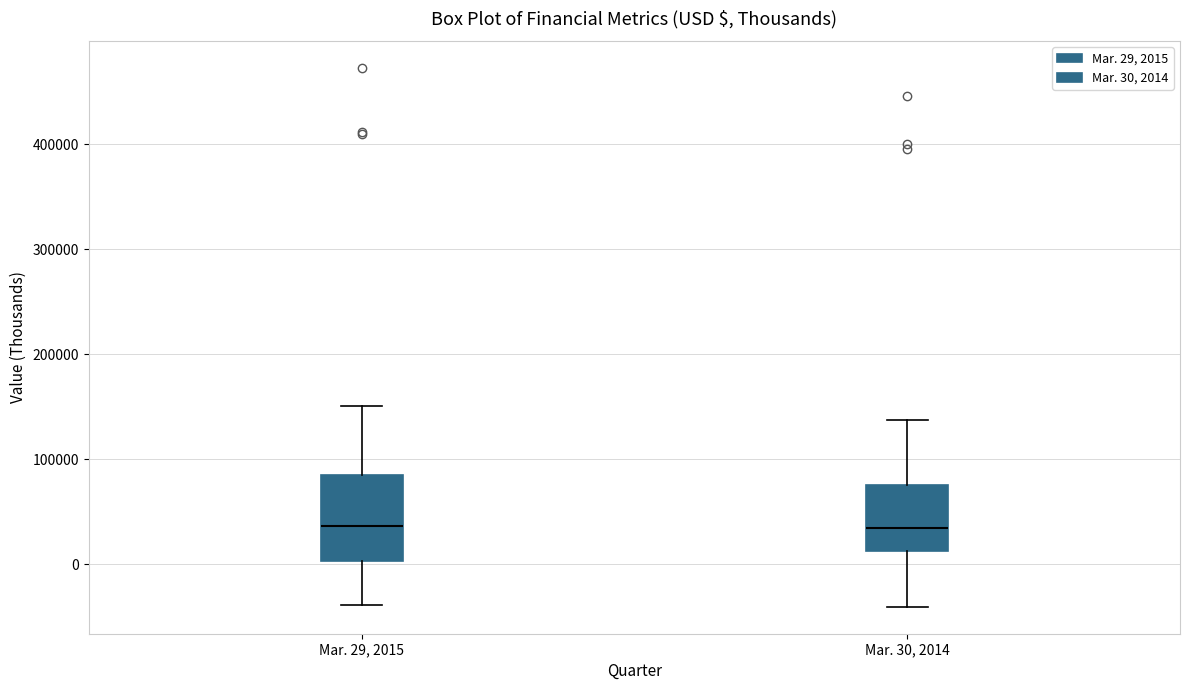

Comparing the boxes themselves (not the whiskers), which one is the tallest?

Mar. 29, 2015